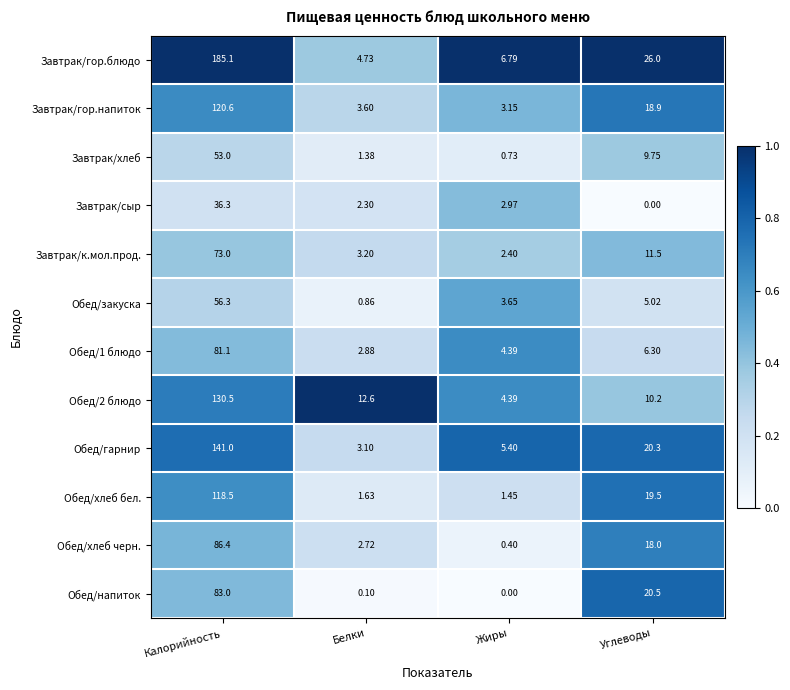

At which label is Завтрак/сыр closest to 18?

Жиры